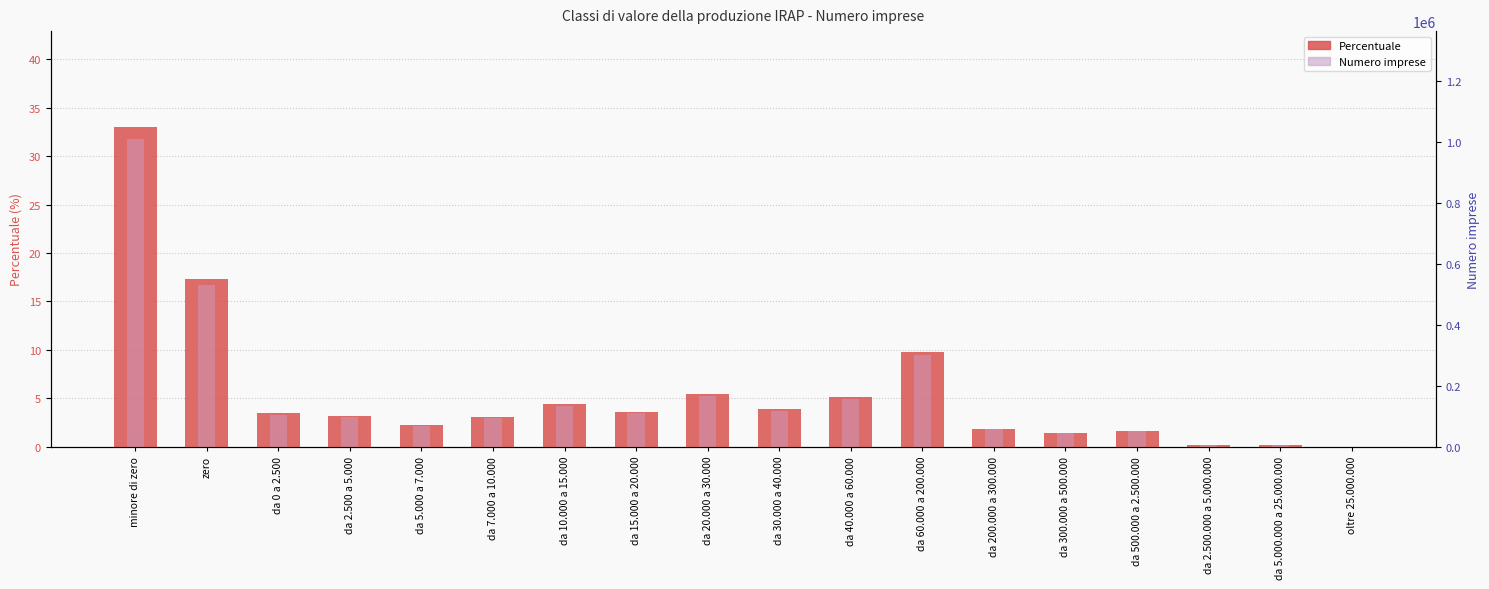

Reading left to right, extract all data points from this chart.

Percentuale: minore di zero=33.0	zero=17.4	da 0 a 2.500=3.5	da 2.500 a 5.000=3.2	da 5.000 a 7.000=2.3	da 7.000 a 10.000=3.1	da 10.000 a 15.000=4.4	da 15.000 a 20.000=3.6	da 20.000 a 30.000=5.5	da 30.000 a 40.000=3.9	da 40.000 a 60.000=5.1	da 60.000 a 200.000=9.8	da 200.000 a 300.000=1.9	da 300.000 a 500.000=1.5	da 500.000 a 2.500.000=1.7	da 2.500.000 a 5.000.000=0.2	da 5.000.000 a 25.000.000=0.1	oltre 25.000.000=0.0
Numero imprese: minore di zero=1010462.0	zero=531820.0	da 0 a 2.500=106128.0	da 2.500 a 5.000=97082.0	da 5.000 a 7.000=69651.0	da 7.000 a 10.000=94863.0	da 10.000 a 15.000=134548.0	da 15.000 a 20.000=110328.0	da 20.000 a 30.000=167553.0	da 30.000 a 40.000=118701.0	da 40.000 a 60.000=156559.0	da 60.000 a 200.000=300062.0	da 200.000 a 300.000=57290.0	da 300.000 a 500.000=44920.0	da 500.000 a 2.500.000=51324.0	da 2.500.000 a 5.000.000=6087.0	da 5.000.000 a 25.000.000=4646.0	oltre 25.000.000=880.0